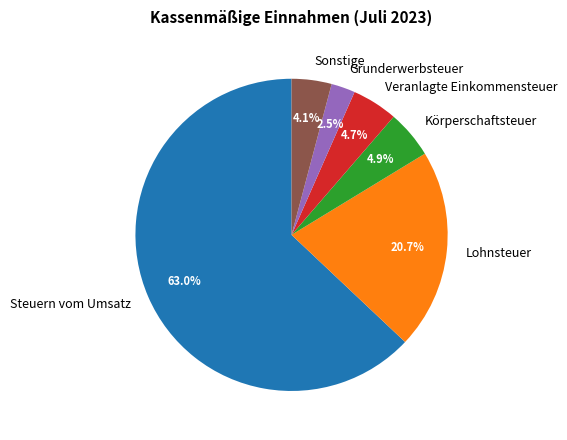

True or false: Lohnsteuer accounts for 21% of the total.

True